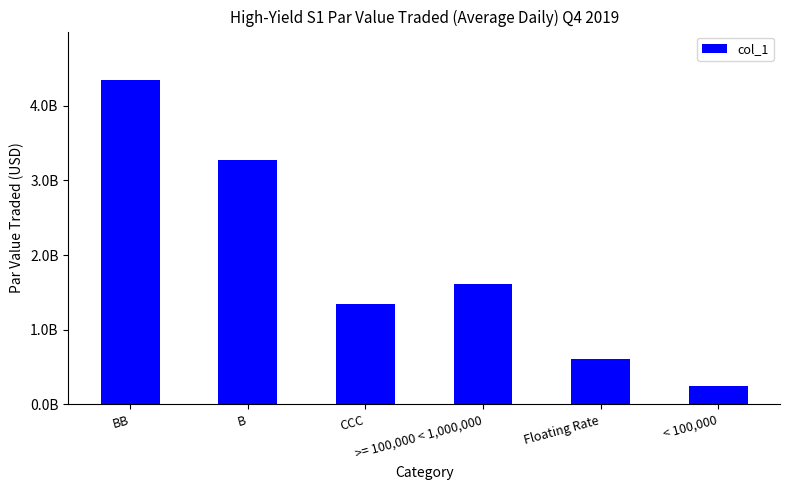

What is the difference between the second highest and minimum values?

3032809486.8